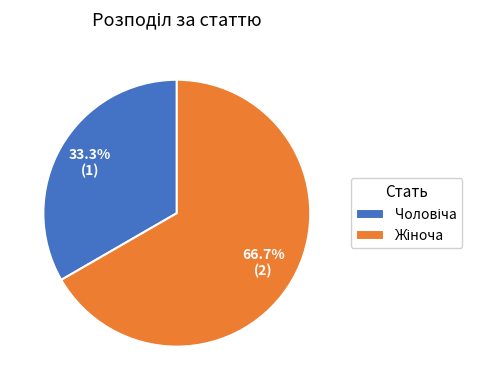

Is there a majority slice in this chart?

Yes